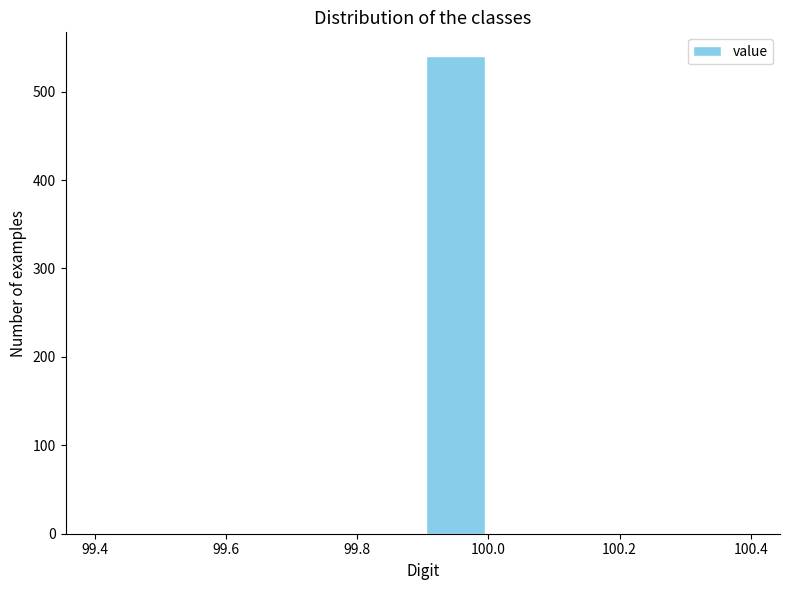

Reading left to right, transcribe this chart: for each bar, give the range it covers on the x-axis and its height. The values are not printed on the chart, so give them approximately, as read against the axis.

99.4 to 99.5: 0
99.5 to 99.6: 0
99.6 to 99.7: 0
99.7 to 99.8: 0
99.8 to 99.9: 0
99.9 to 100.0: 540
100.0 to 100.1: 0
100.1 to 100.2: 0
100.2 to 100.3: 0
100.3 to 100.4: 0